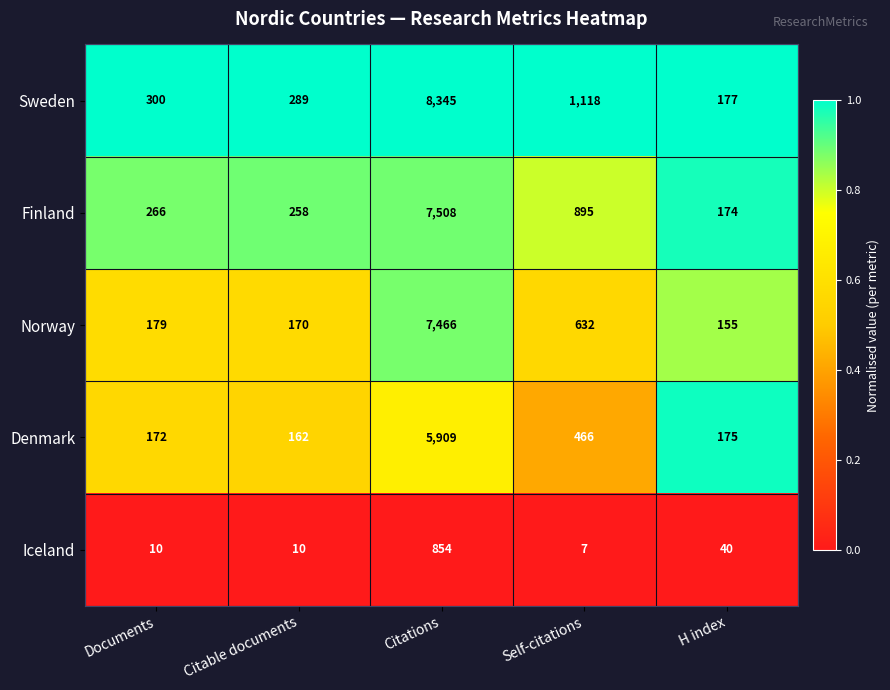

Which series has the largest total across all categories?

Sweden